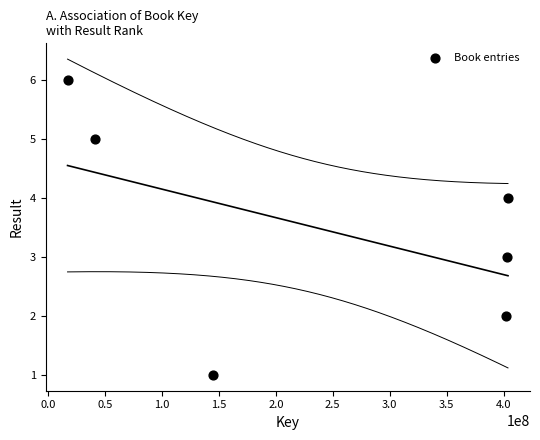

What is the average X value?

235330669